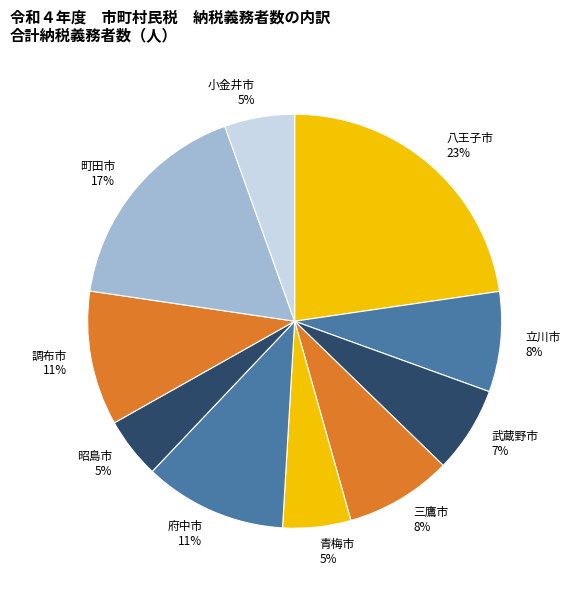

To the nearest percent, what portion does 青梅市 represent?

5%